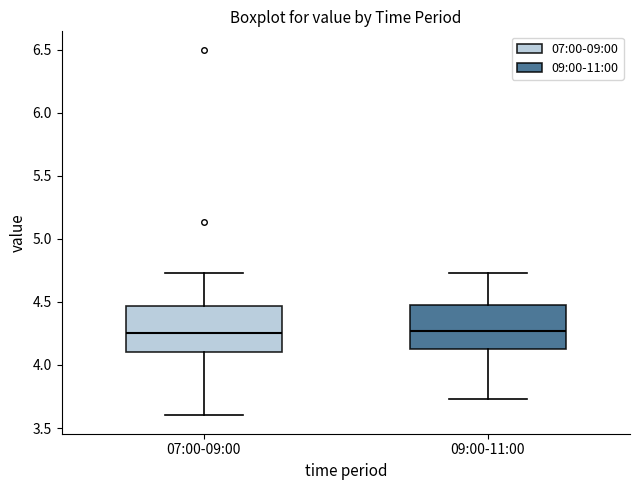

Reading left to right, transcribe this box plot: for each box, give where its median line is, the range the box spans, and where its two whiskers end, as read against the y-axis. The values are not printed on the chart, so give them approximately, as read against the axis.

07:00-09:00: median 4.25, box 4.10 to 4.45, whiskers 3.60 to 4.75
09:00-11:00: median 4.25, box 4.15 to 4.50, whiskers 3.75 to 4.75